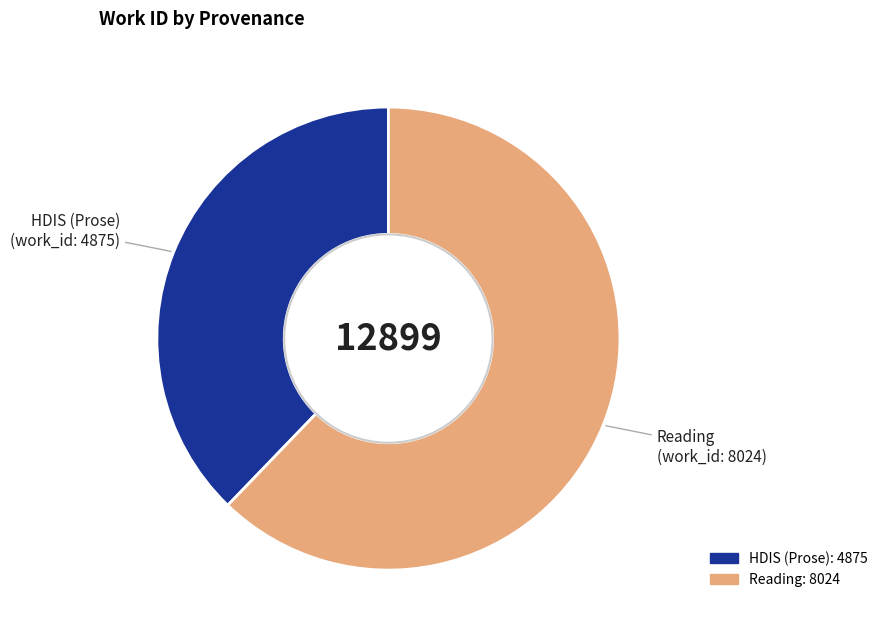

Which slice is the largest?

Reading